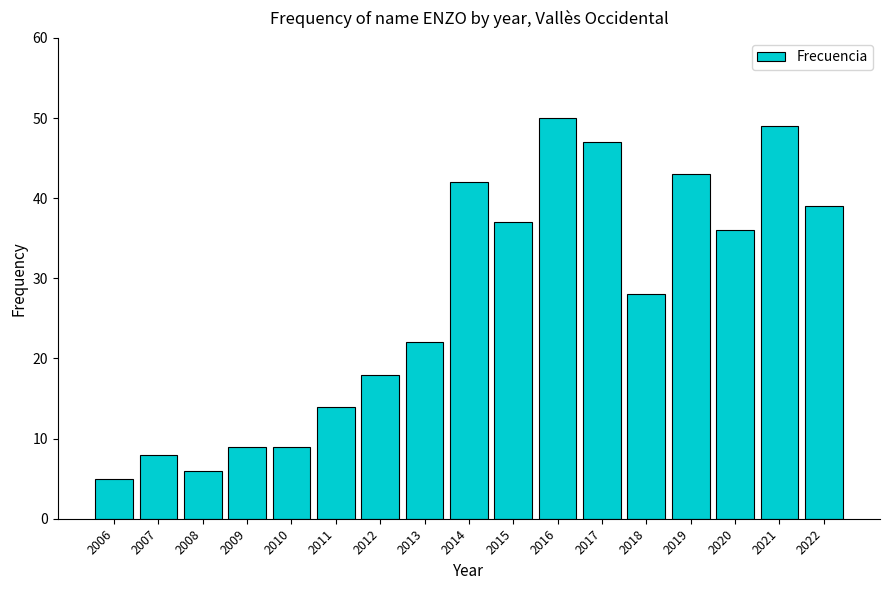

Which label corresponds to the smallest value in the chart?

2006